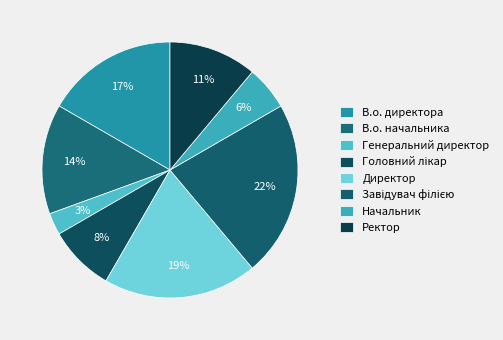

How many slices are in this pie chart?

8